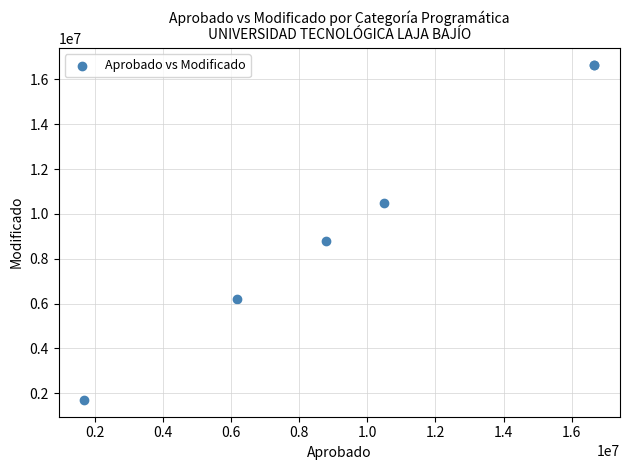

What Y value in the scatter plot is closest to 9181887?

8788495.5